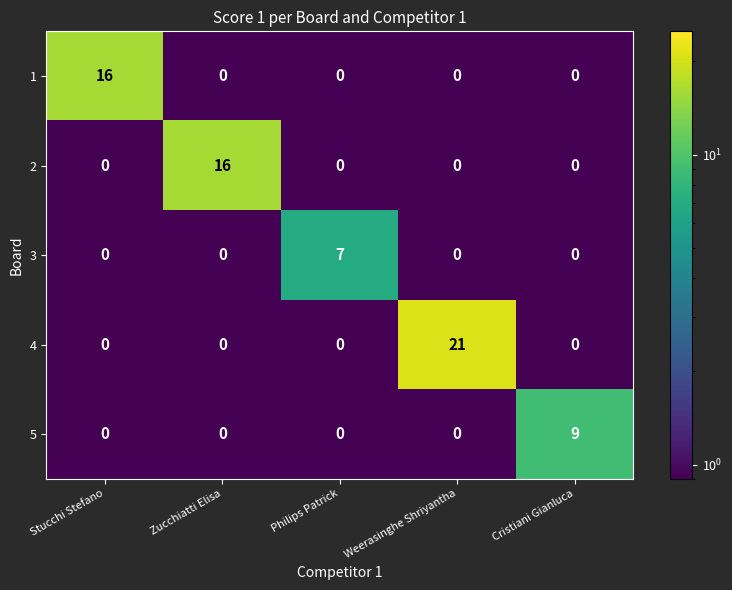

Which series has the largest total across all categories?

4